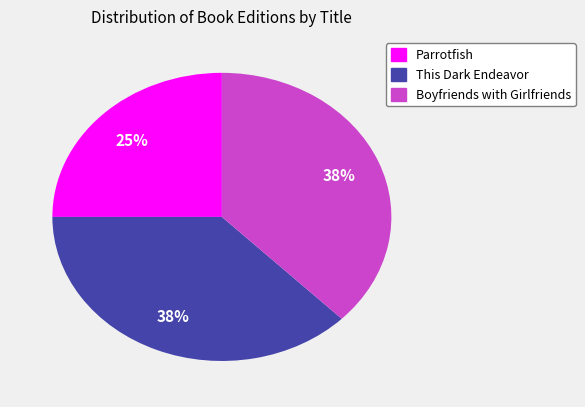

The Parrotfish slice represents 19% of the pie. True or false?

False